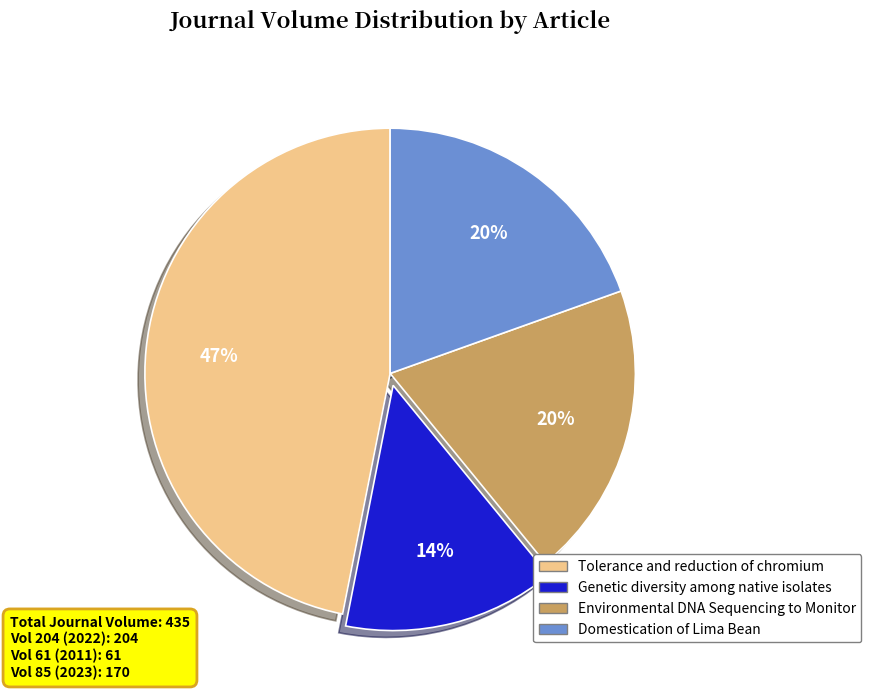

Do Environmental DNA Sequencing to Monitor and Tolerance and reduction of chromium together represent more than half of the pie?

Yes